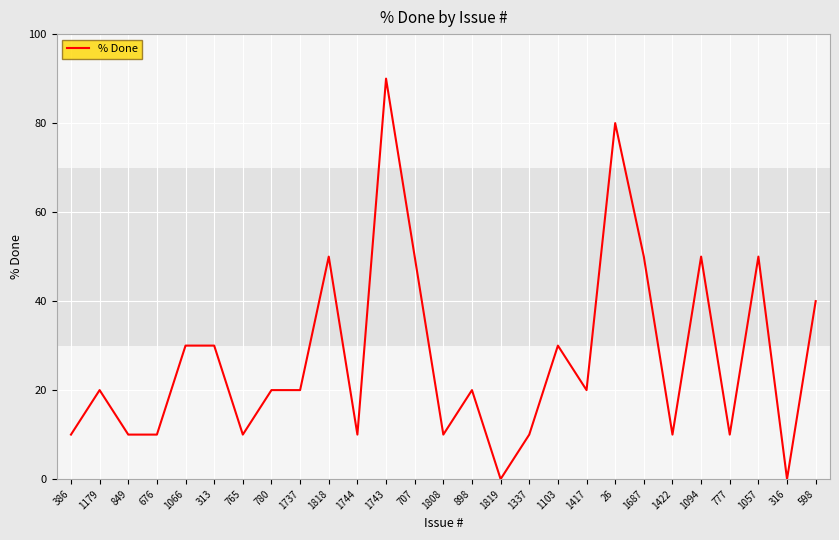

True or false: the data shows 30 at 313.

True